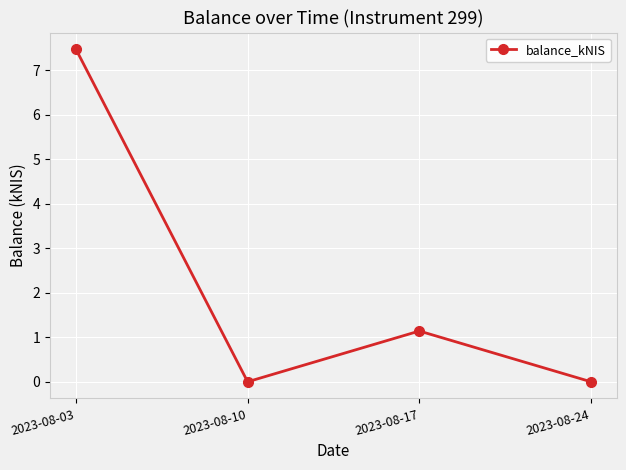

Reading right to left, list all the values displayed in this chart.

0.0	1.1	0.0	7.5